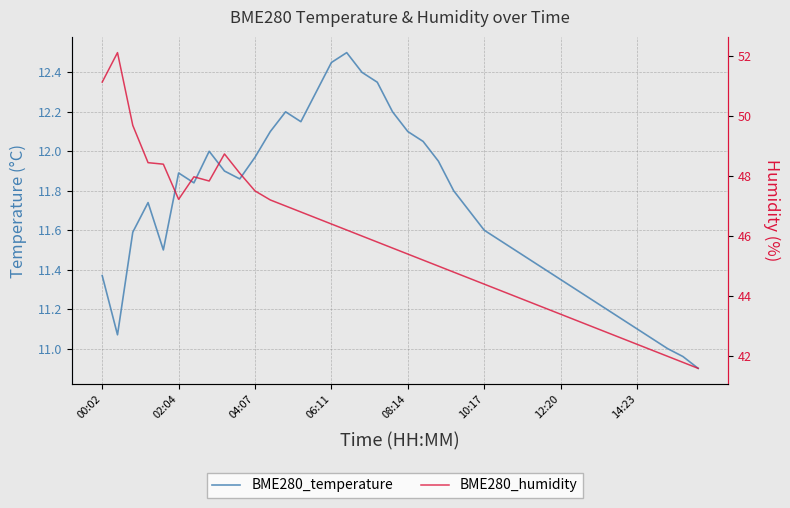

What is the spread (max minus min) of values at 08:14?

33.3